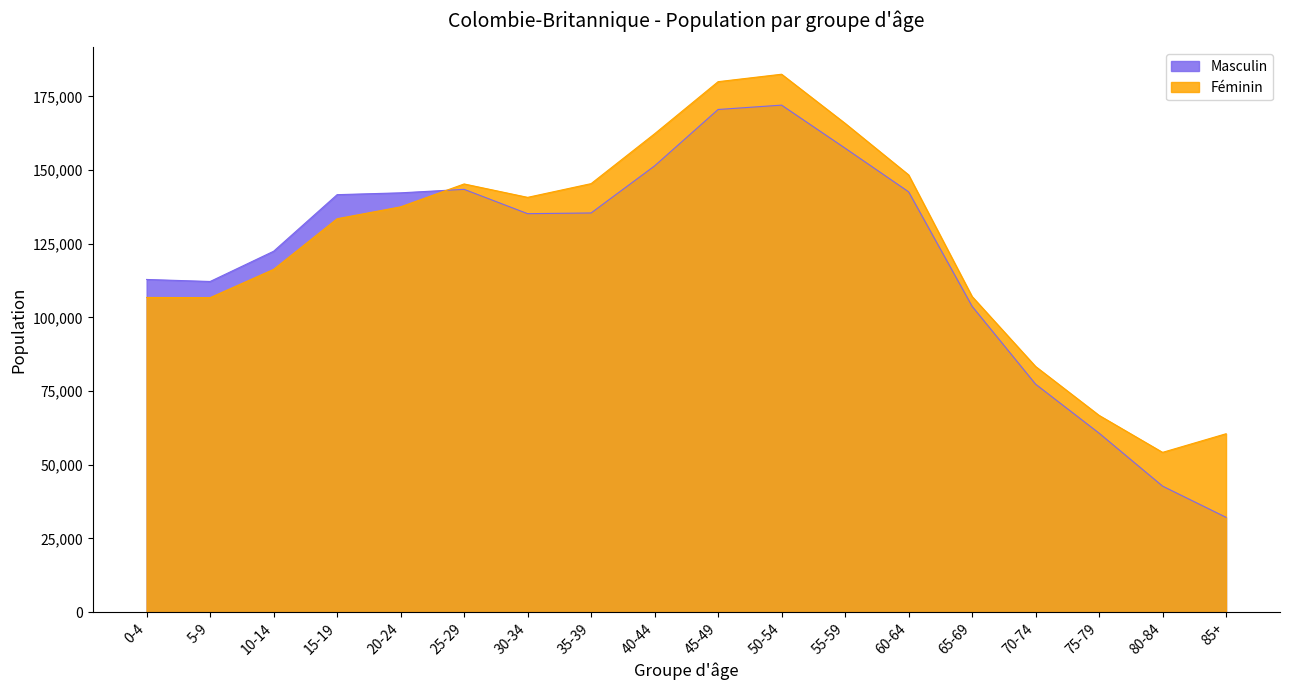

Where do Féminin and Masculin first cross each other?

20-24 and 25-29